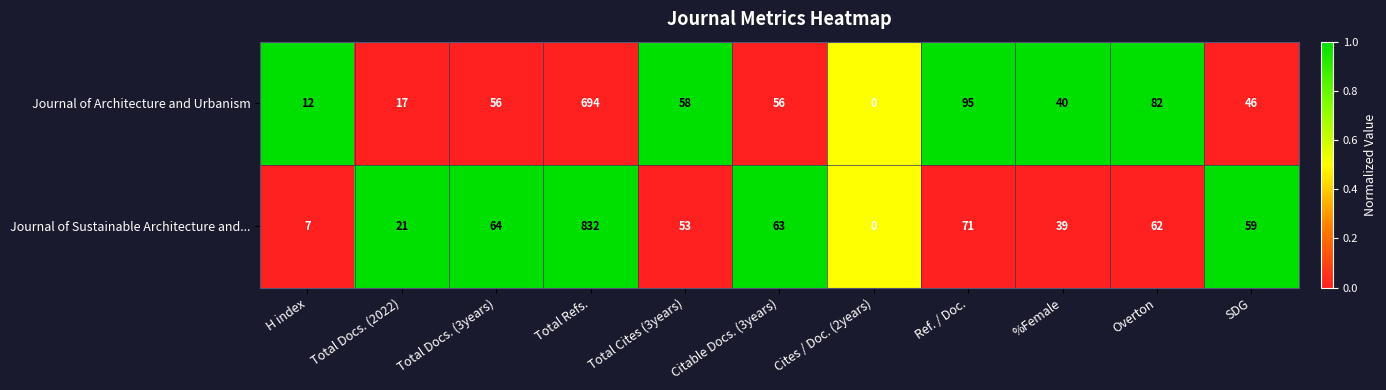

Which series has the widest spread of values?

Journal of Sustainable Architecture and...